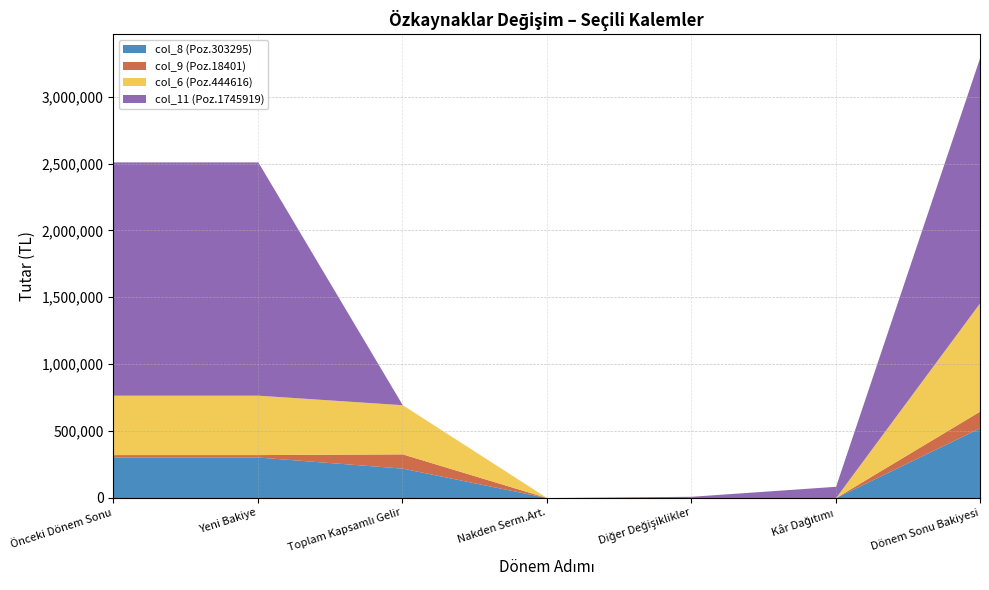

What is the difference between the maximum and minimum values in the col_6 (Poz.444616) series?

812593